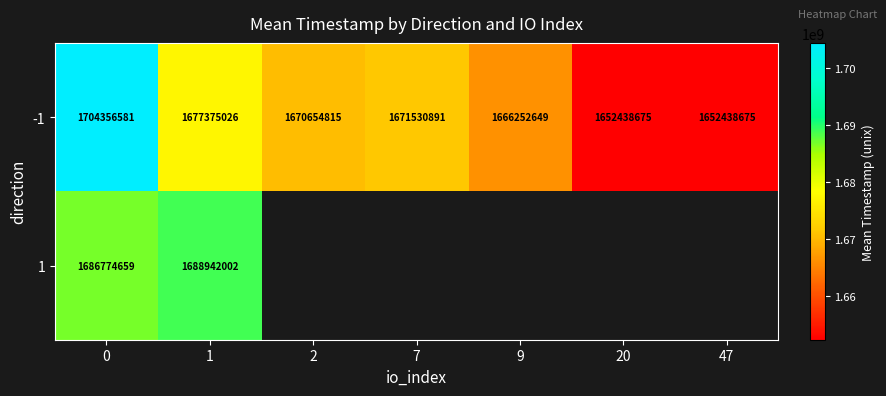

What is the difference between the -1 values at 2 and 47?

18216140